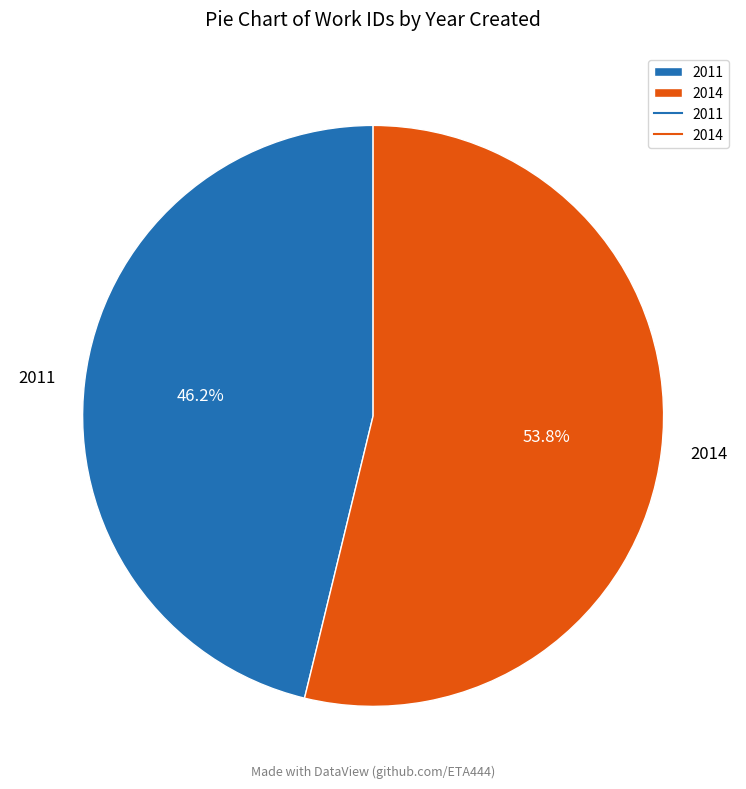

To the nearest percent, what is the difference between the 2014 and 2011 slice percentages?

8%